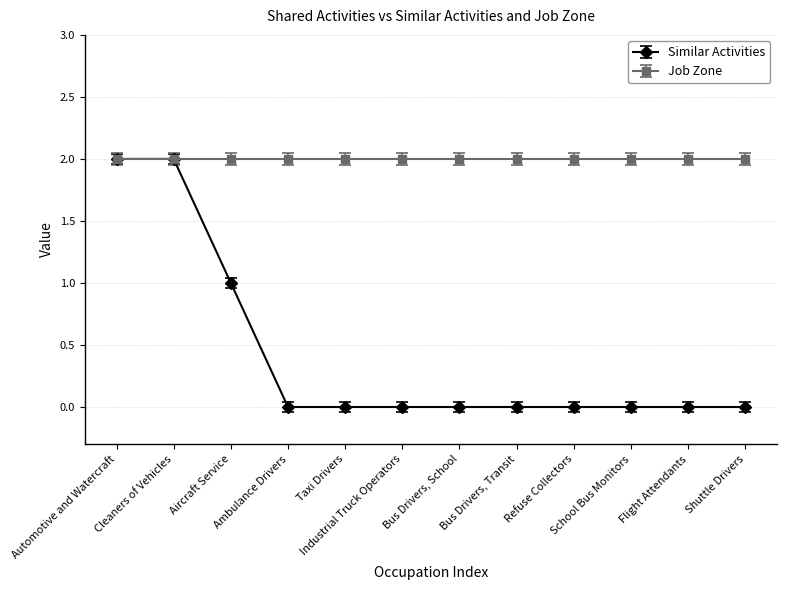

What is the label of the 12th point from the right?

Automotive and Watercraft